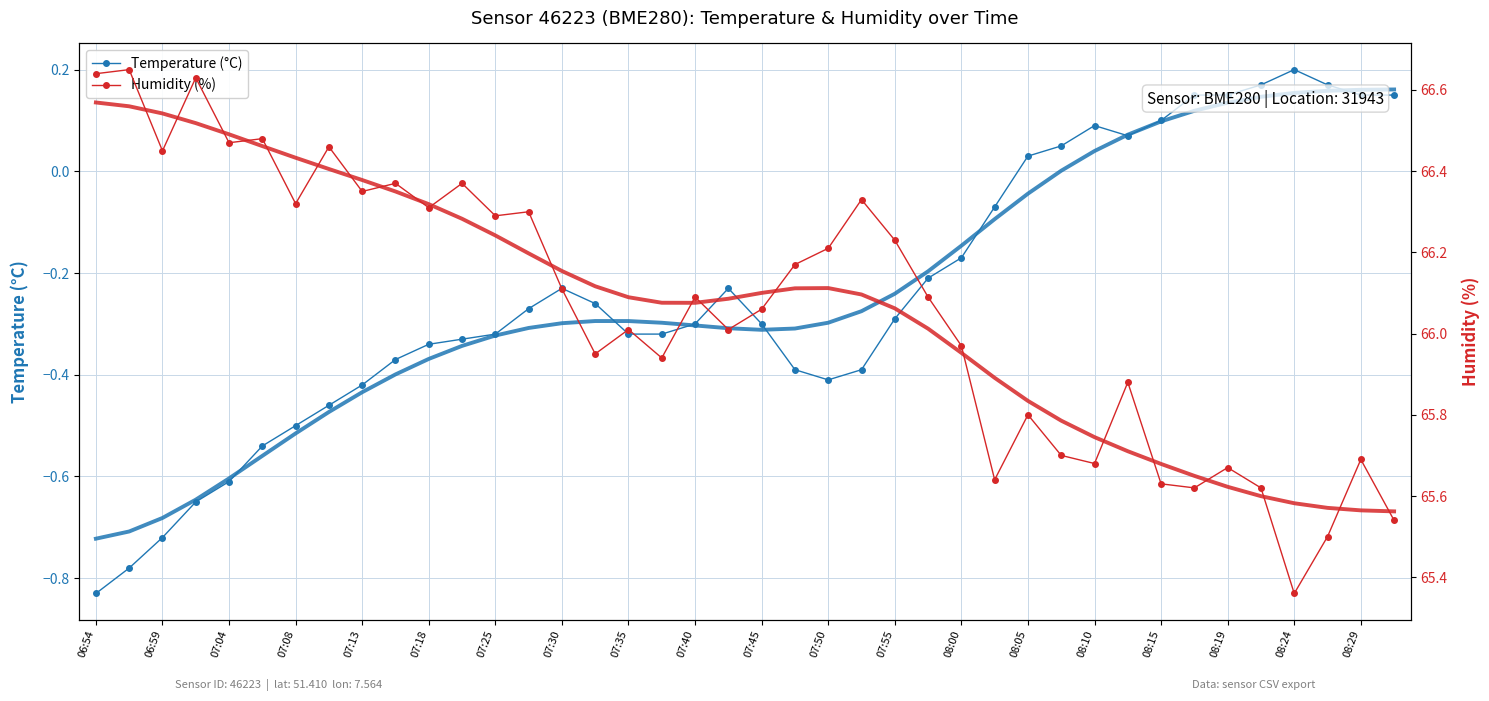

Is it true that Temperature (°C) equals 0.2 at 37?

True